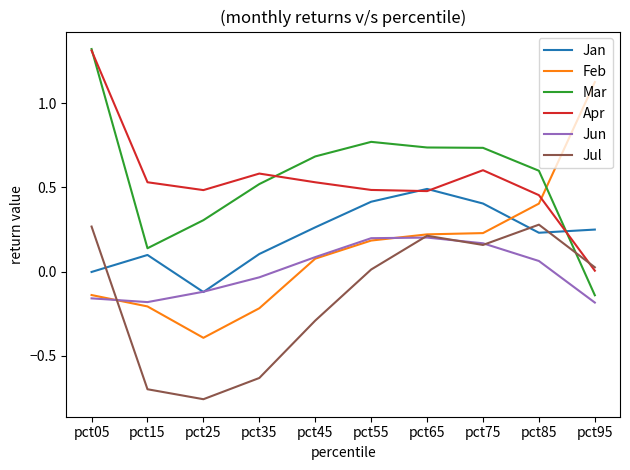

The Apr series shows 1.3 at pct05. True or false?

True